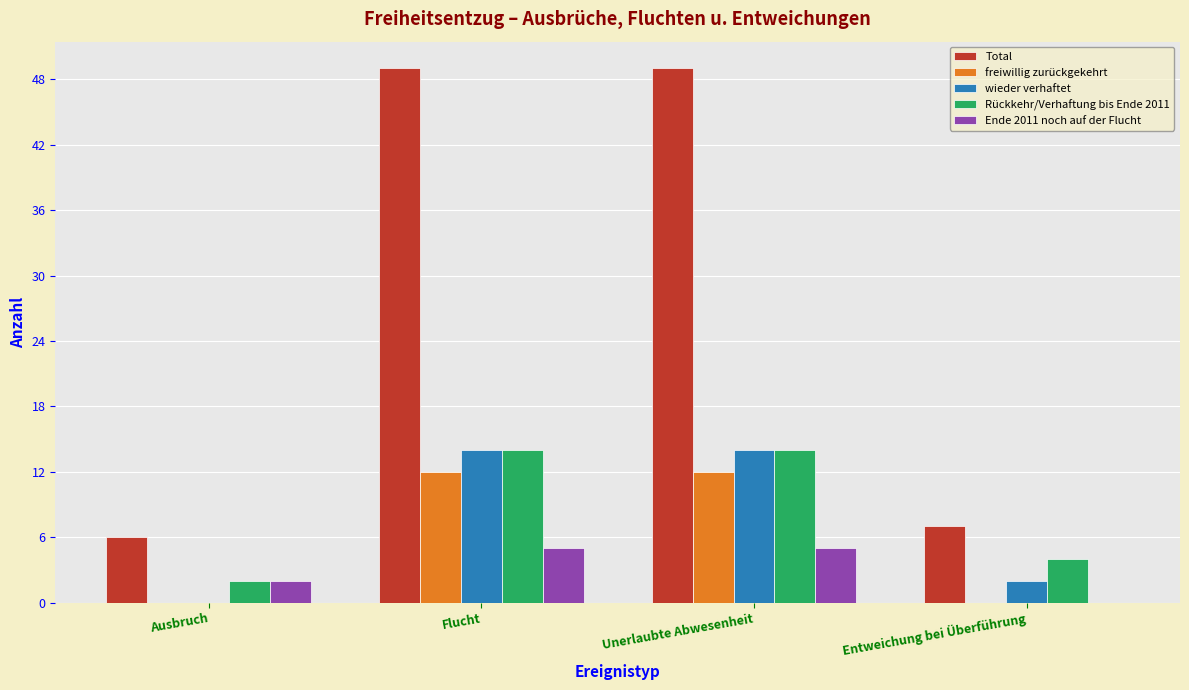

Reading right to left, extract all data points from this chart.

Total: 7	49	49	6
freiwillig zurückgekehrt: 0	12	12	0
wieder verhaftet: 2	14	14	0
Rückkehr/Verhaftung bis Ende 2011: 4	14	14	2
Ende 2011 noch auf der Flucht: 0	5	5	2